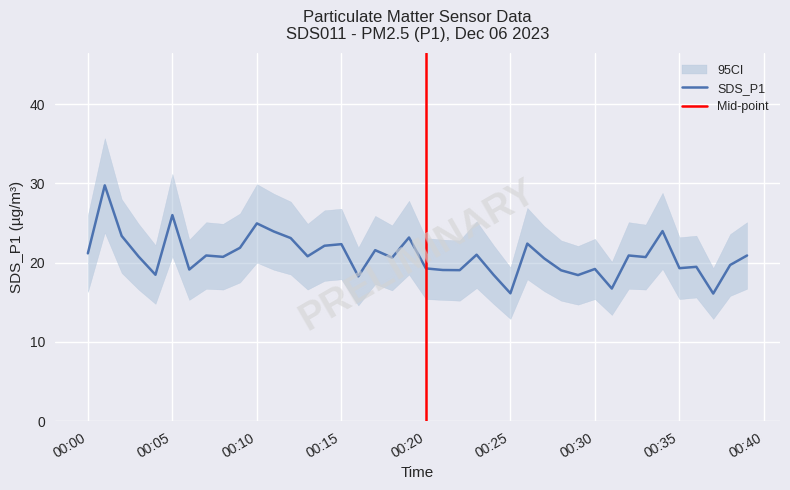

What is the average value of the SDS_P1 series?

20.8